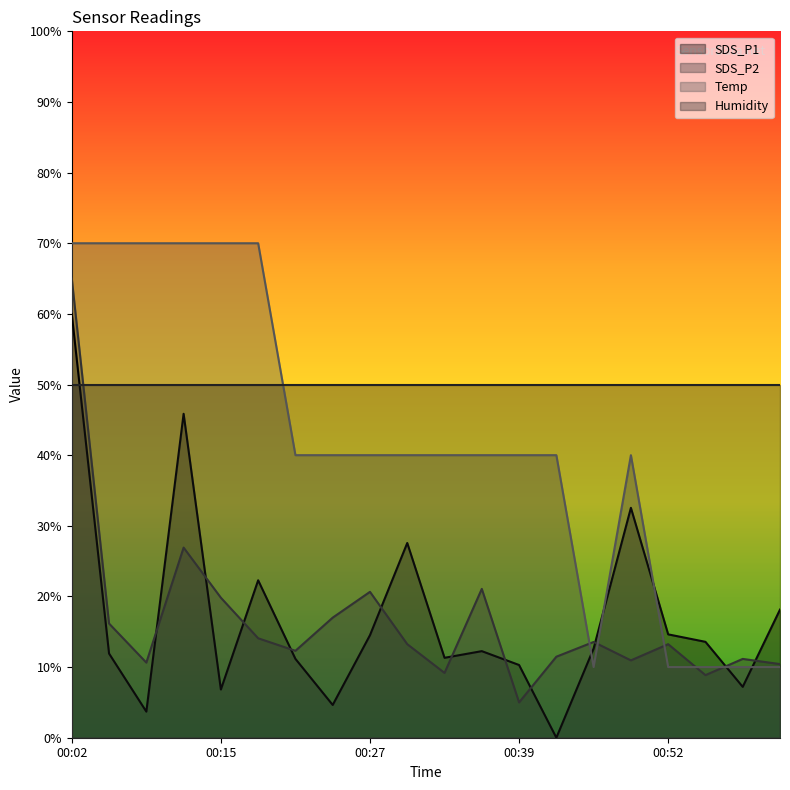

Is it true that Humidity equals 50.0 at 00:15?

True